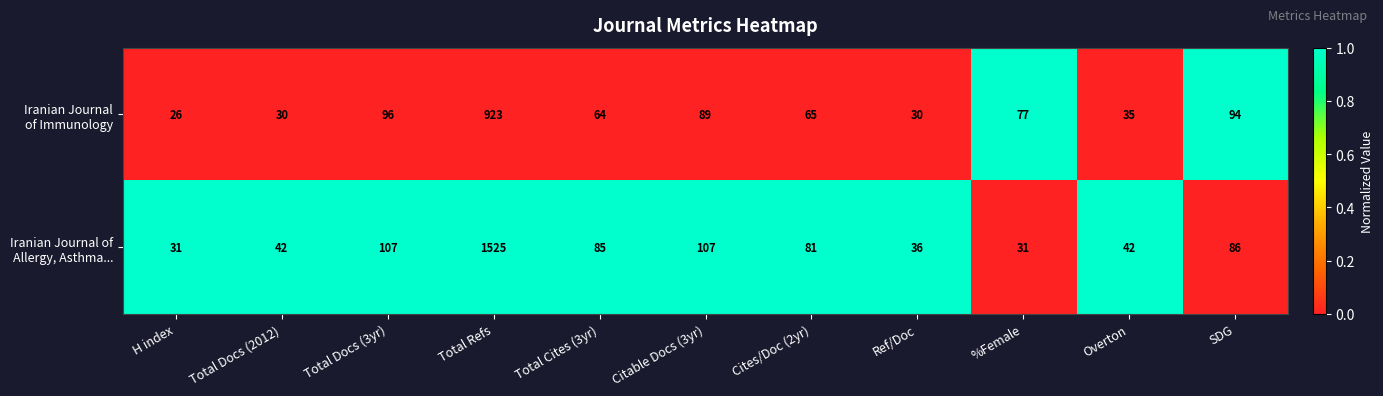

What is the difference between the highest and lowest values at Total Docs (2012)?

12